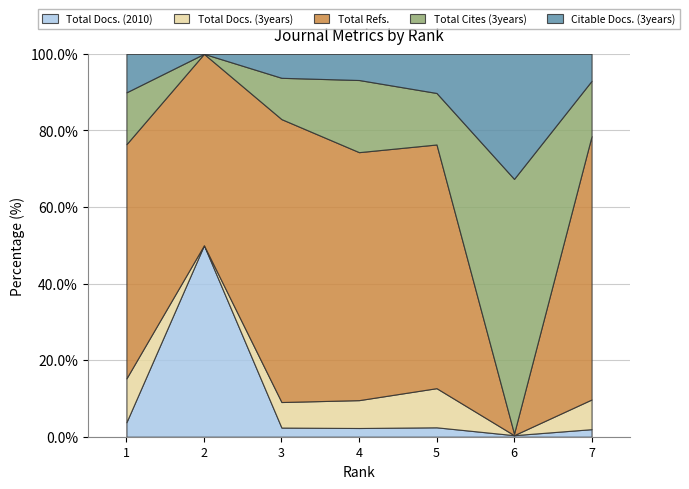

True or false: Total Cites (3years) and Total Docs. (3years) cross at least once.

False